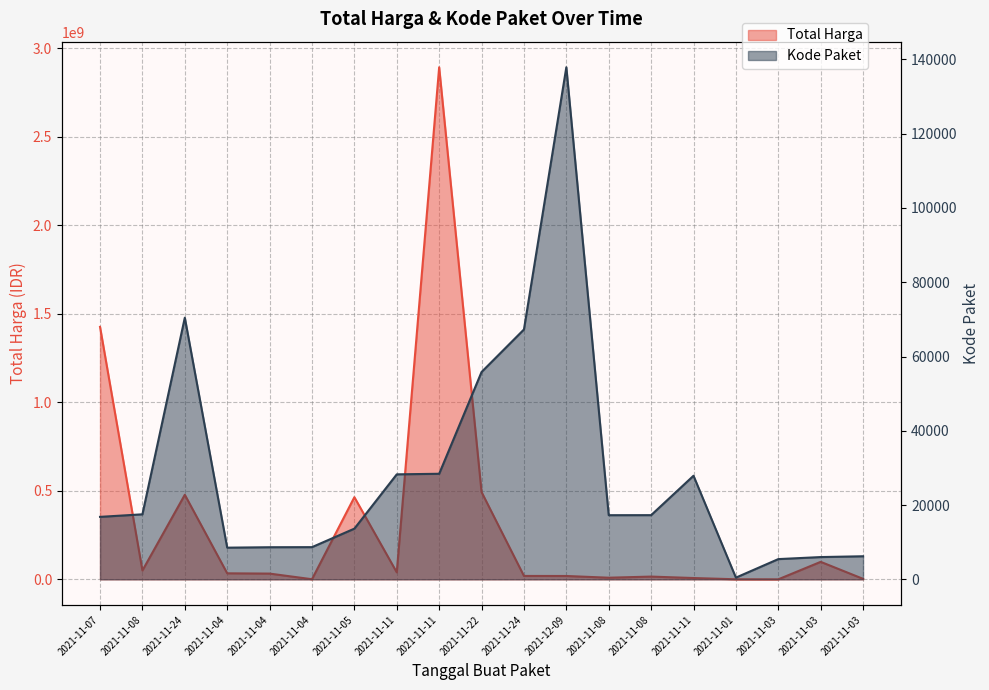

How many lines are shown in the chart?

2